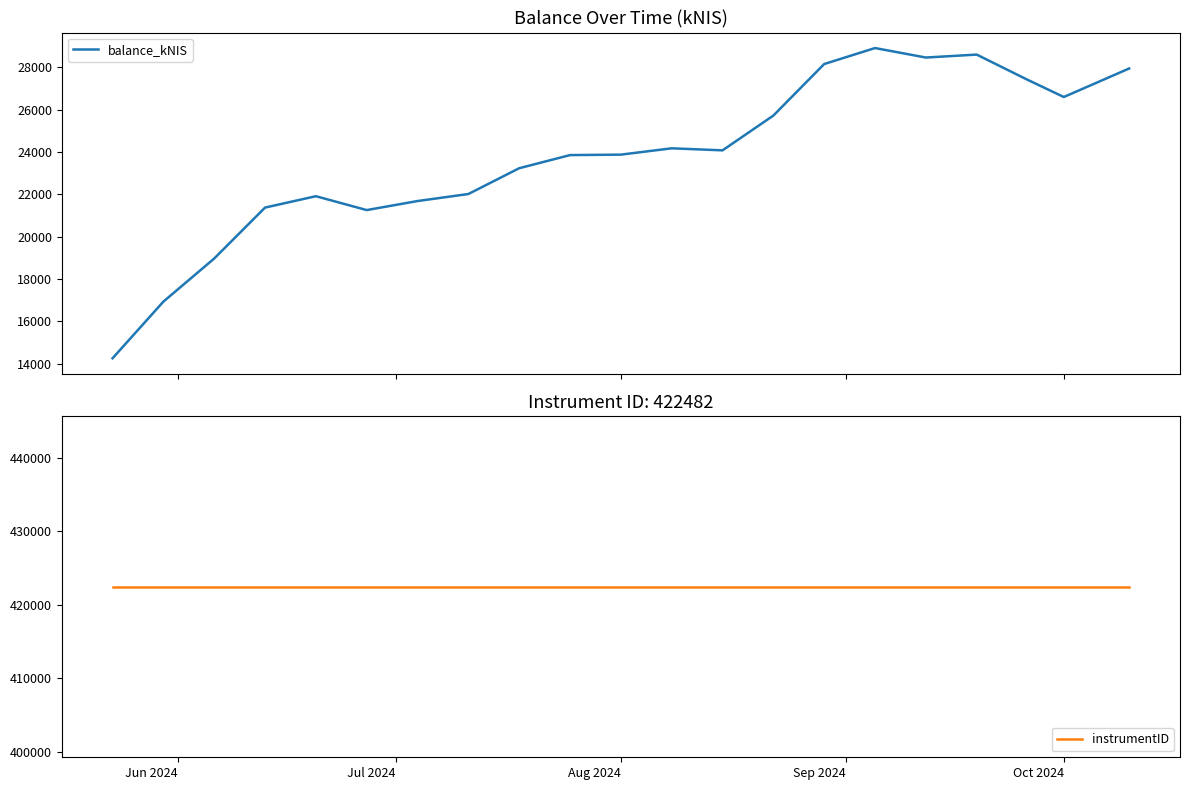

What is the lowest value of the balance_kNIS series?

14251.4